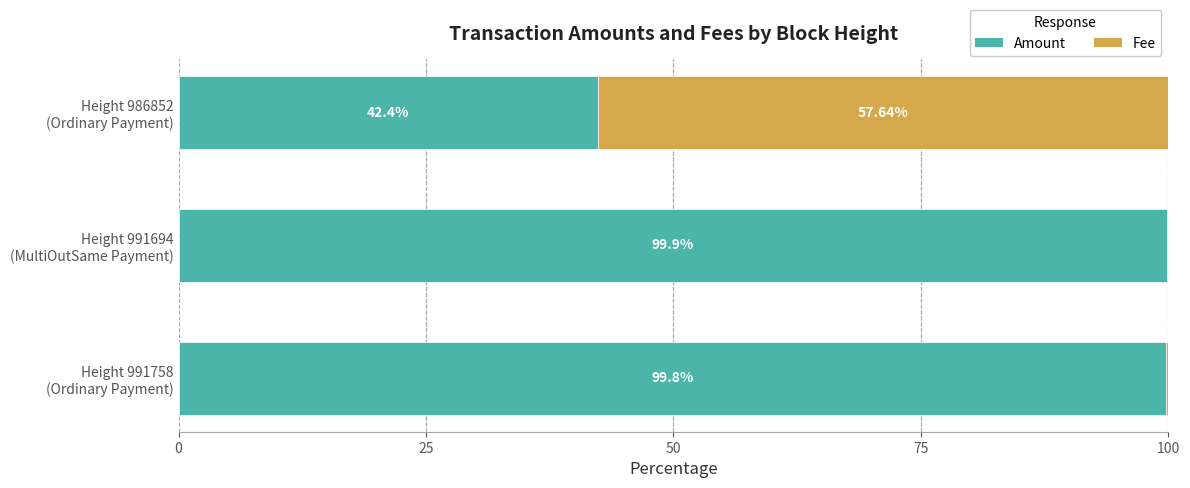

Reading left to right, list all the values displayed in this chart.

Amount: 99.8	99.9	42.4
Fee: 0.2	0.1	57.6